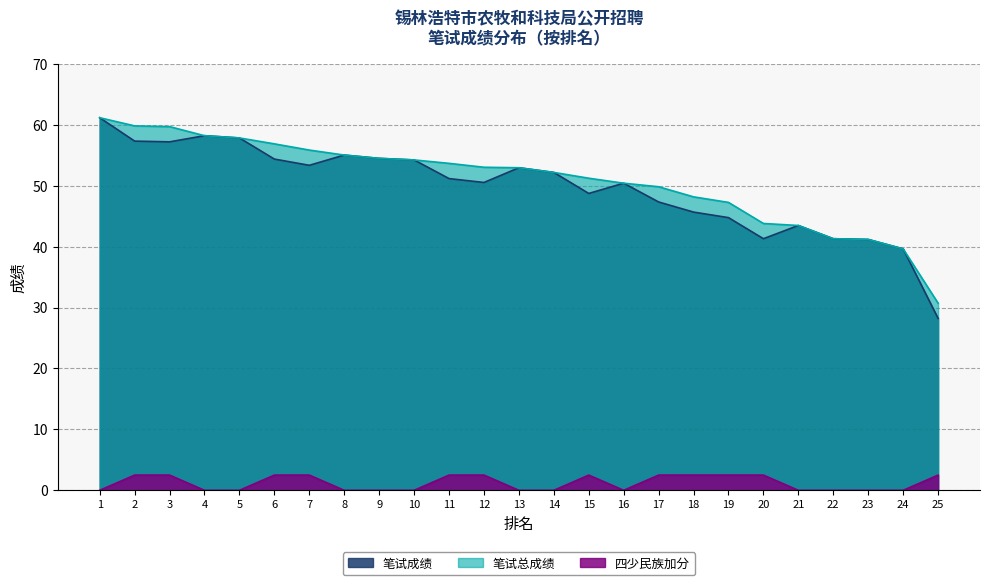

Does the chart have visible grid lines?

Yes